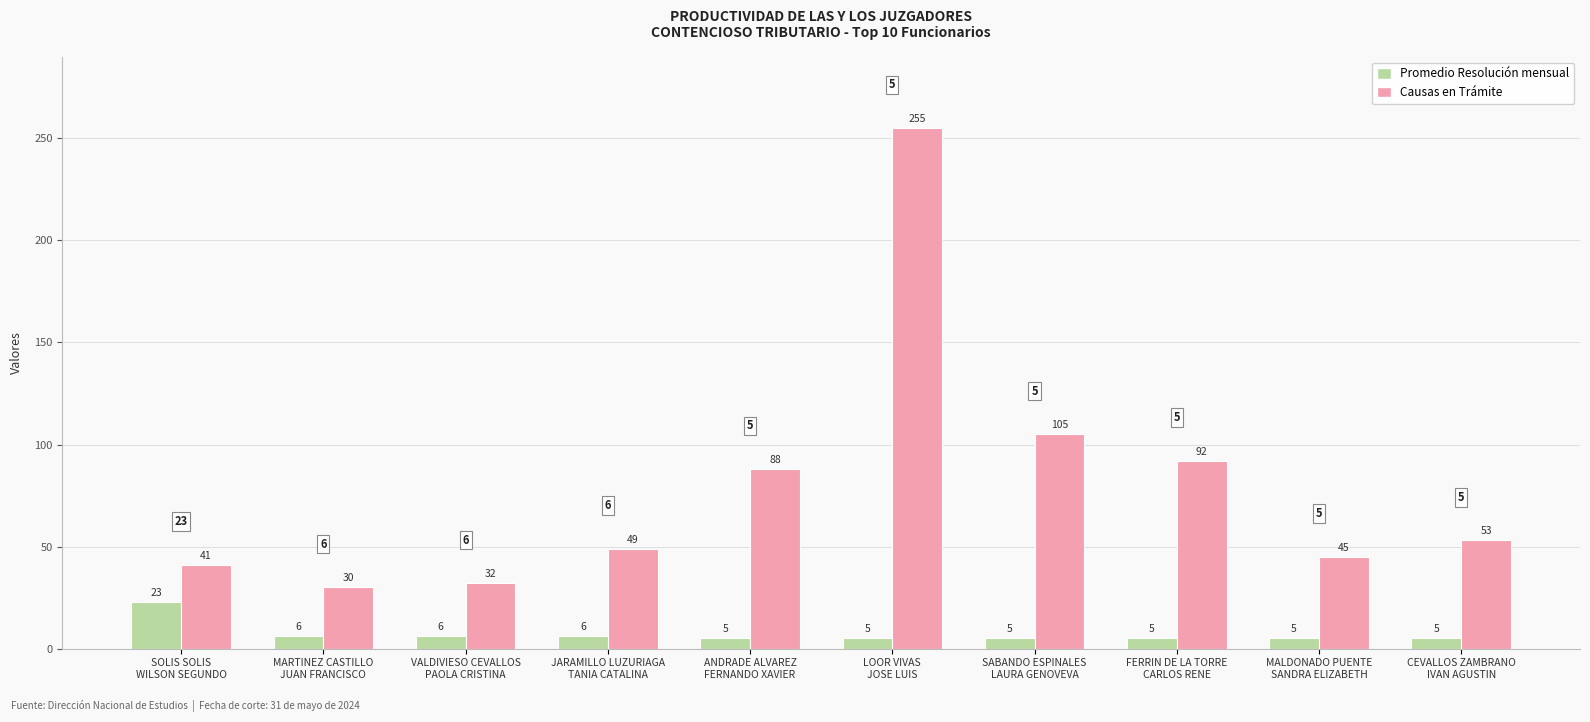

At FERRIN DE LA TORRE
CARLOS RENE, list the series in order from smallest to largest.

Promedio Resolución mensual, Causas en Trámite